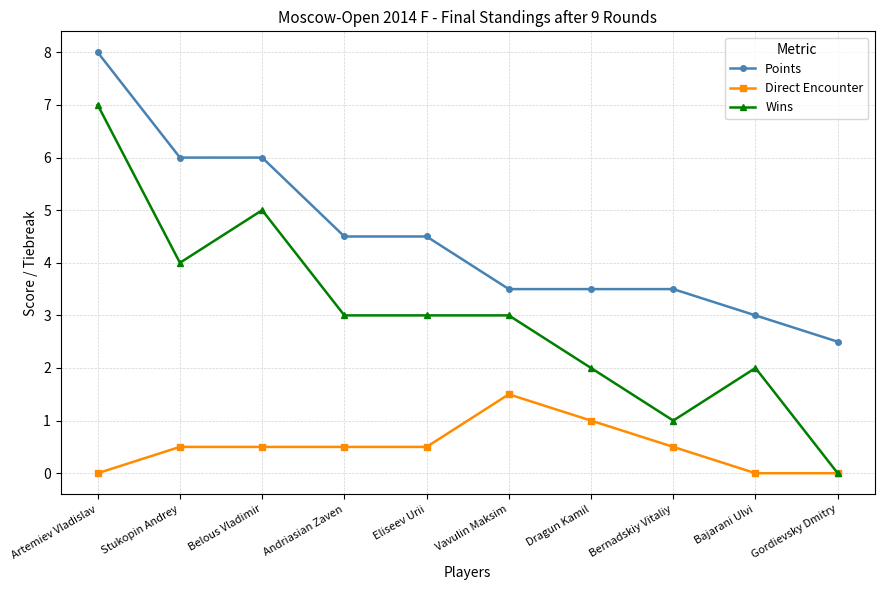

True or false: Wins and Points cross at least once.

False